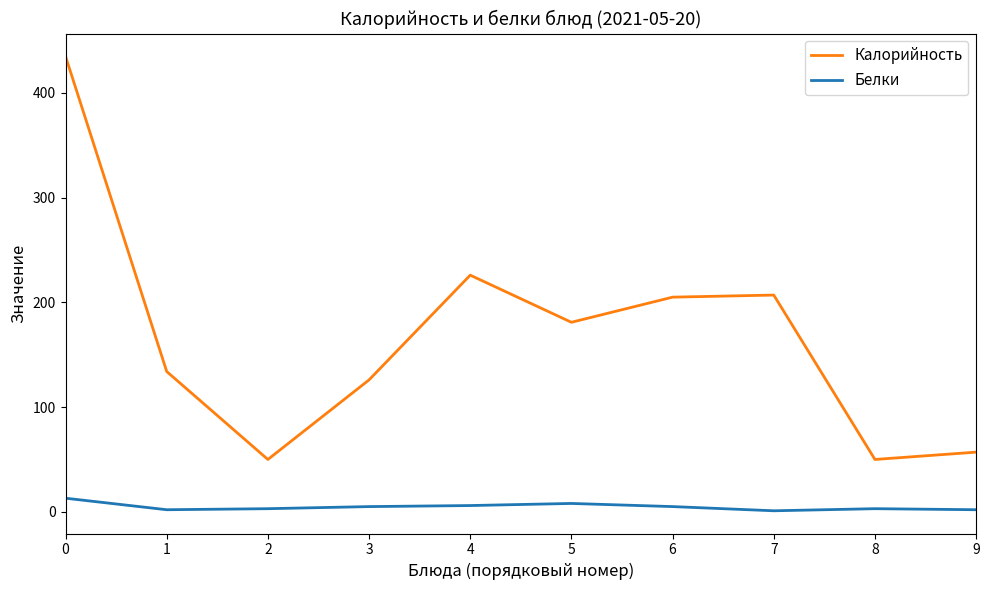

What is the difference between the Калорийность values at 7 and 4?

19